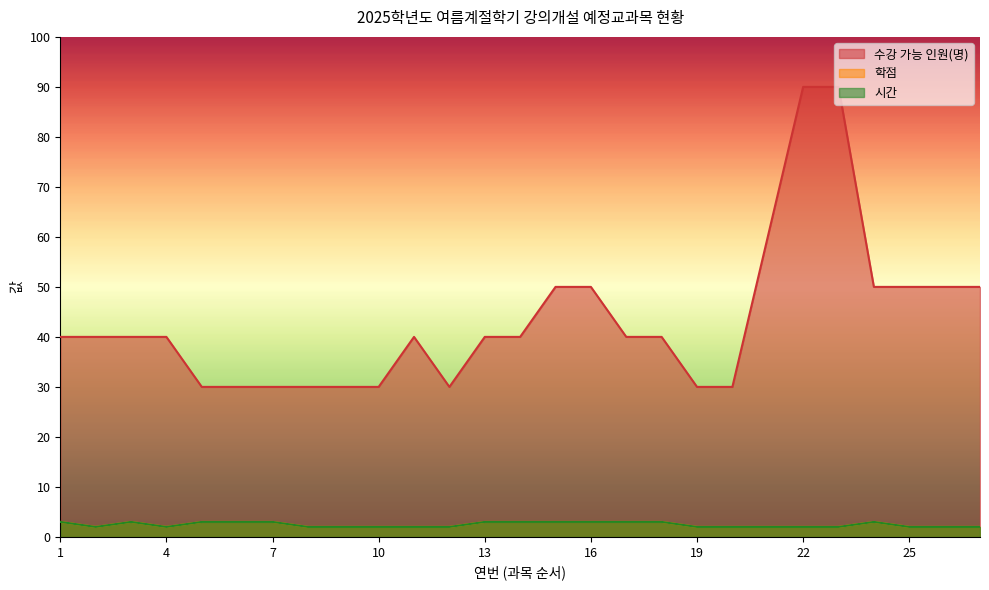

Count the number of data series in this chart.

3